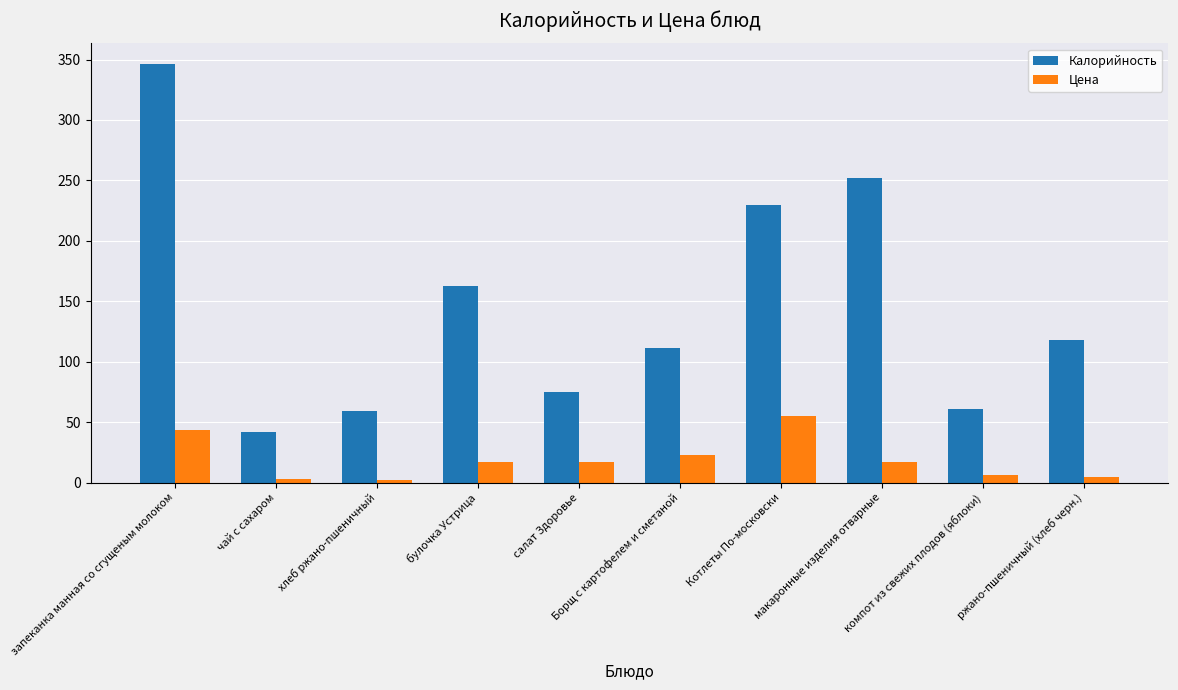

Rank the series by their maximum value, from lowest to highest.

Цена, Калорийность